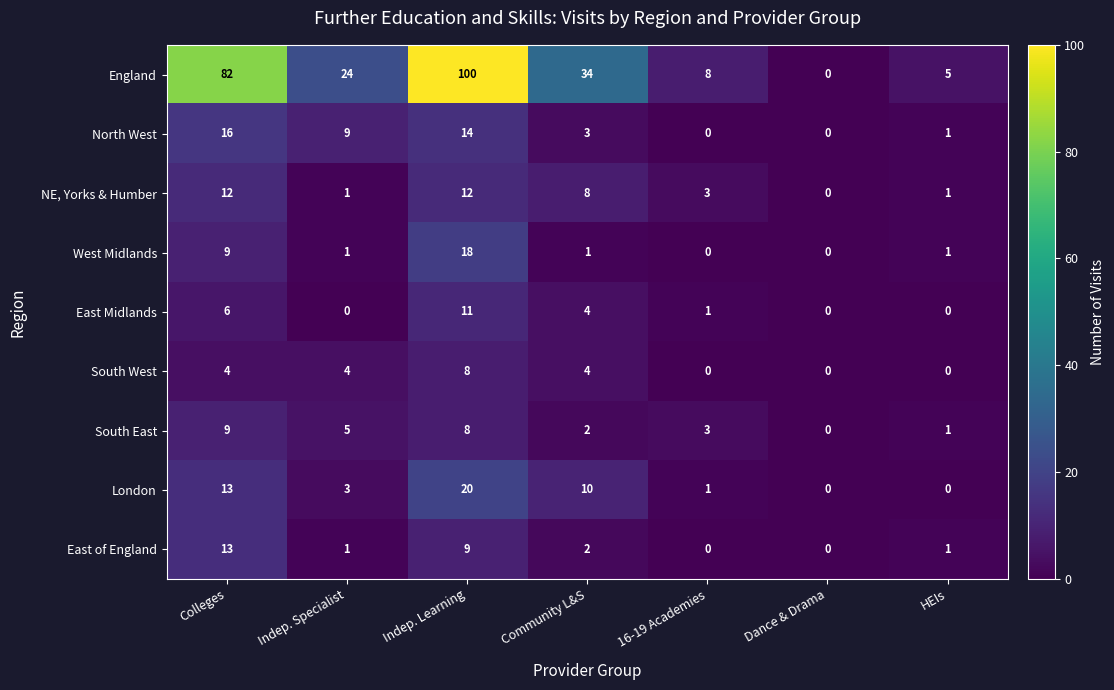

Which label corresponds to the largest value in the chart?

Indep. Learning